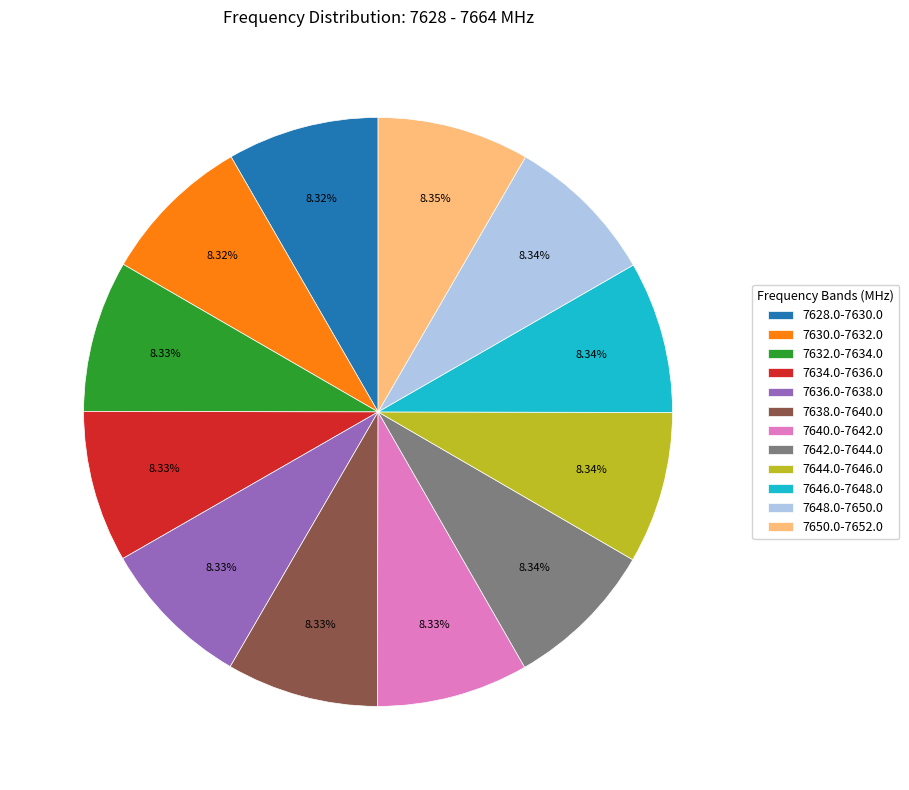

How many slices are in this pie chart?

12